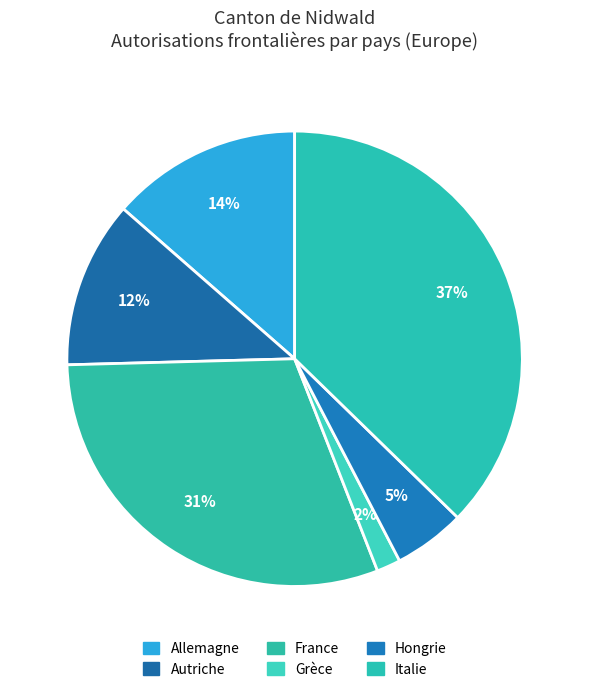

True or false: Italie accounts for 37% of the total.

True